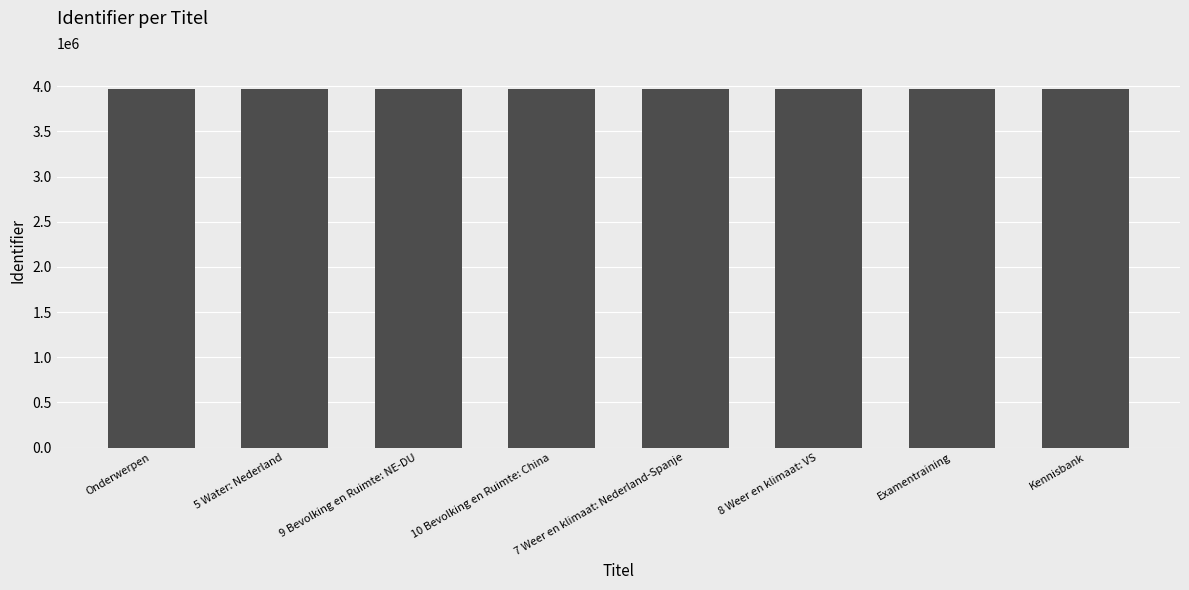

How many series are shown in this chart?

1